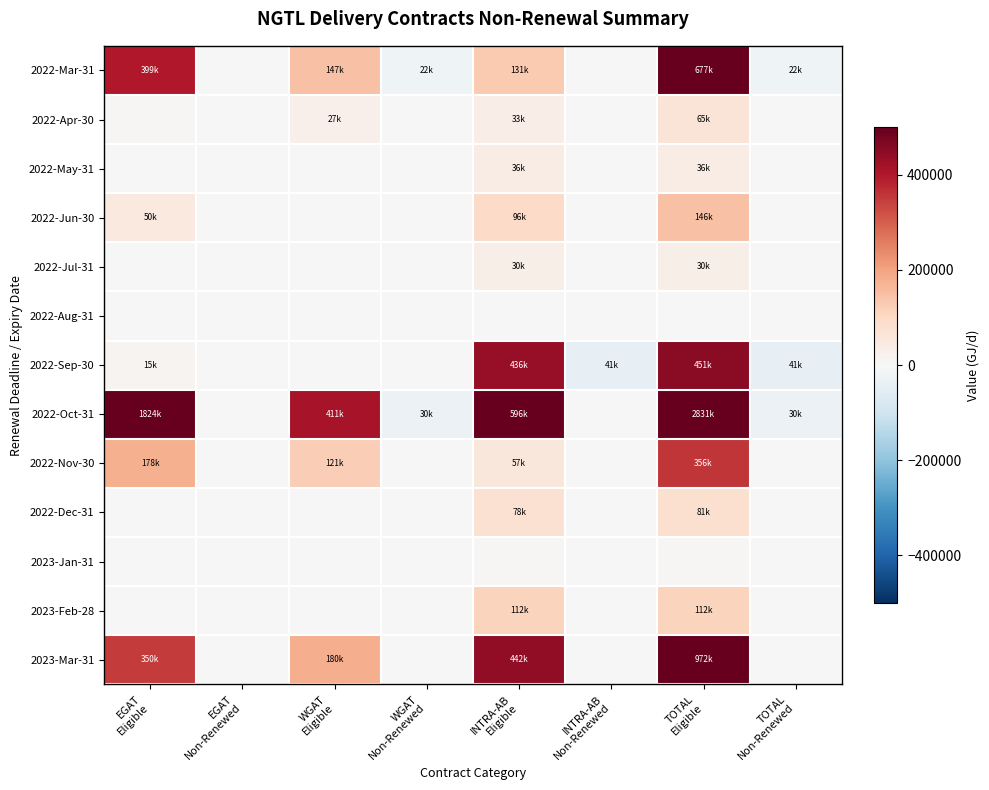

Rank the series at INTRA-AB Non-Renewed from highest to lowest value.

2022-Mar-31, 2022-May-31, 2022-Jun-30, 2022-Jul-31, 2022-Aug-31, 2022-Nov-30, 2023-Jan-31, 2023-Feb-28, 2023-Mar-31, 2022-Apr-30, 2022-Oct-31, 2022-Dec-31, 2022-Sep-30